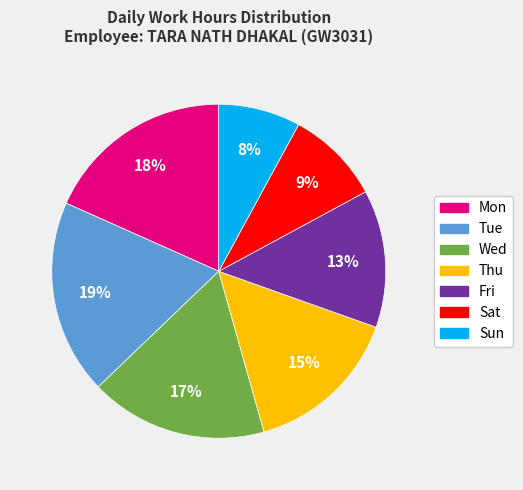

To the nearest percent, what percentage of the pie is Thu?

15%